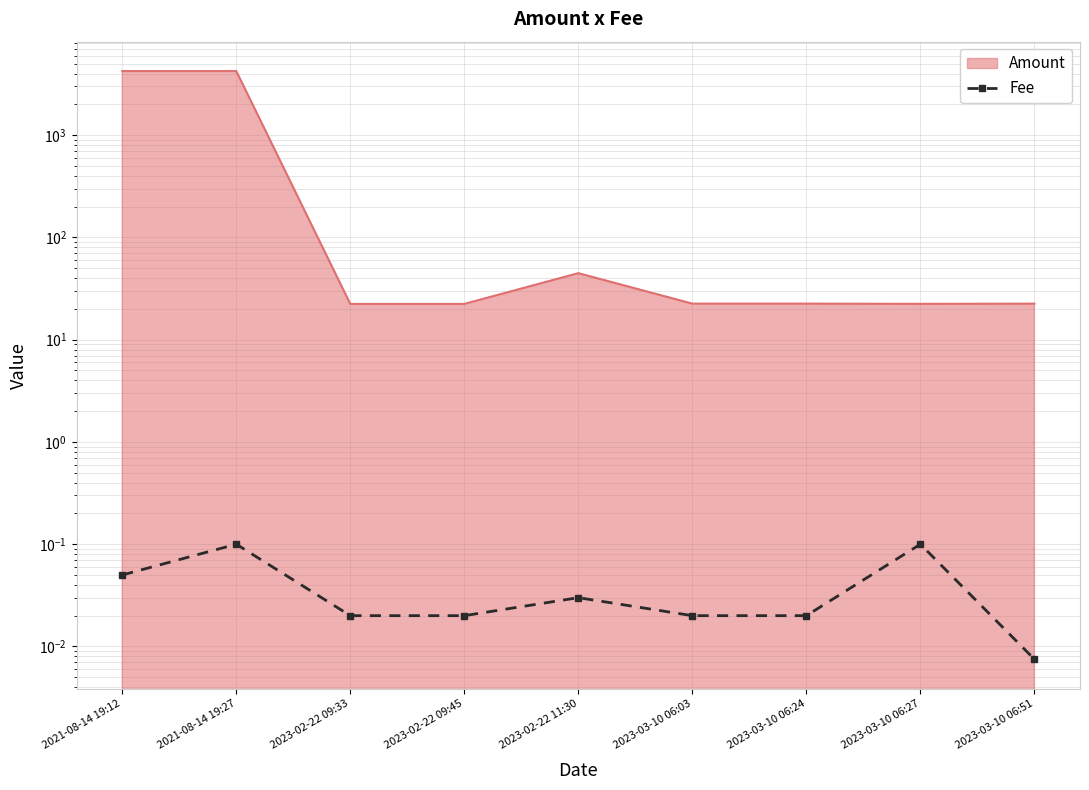

Reading right to left, what are all the values shown in this chart?

0.0	0.1	0.0	0.0	0.0	0.0	0.0	0.1	0.1